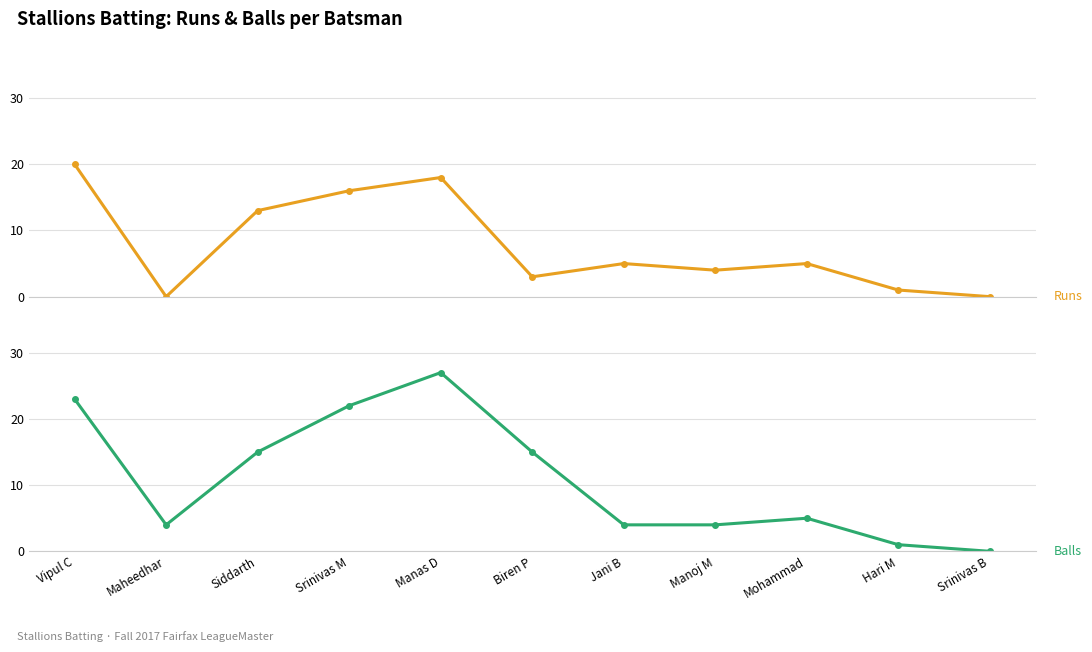

Rank the series by their maximum value, from highest to lowest.

Balls, Runs